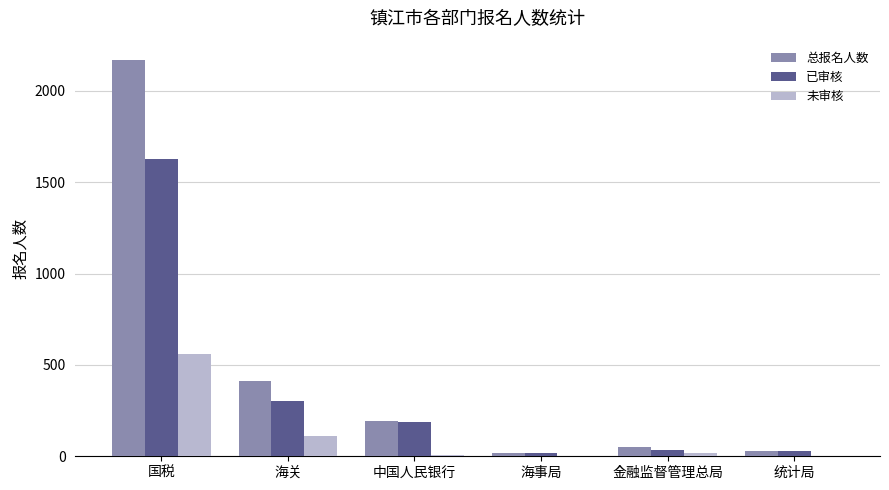

Is the value of 未审核 at 金融监督管理总局 greater than the value of 已审核 at 海关?

No